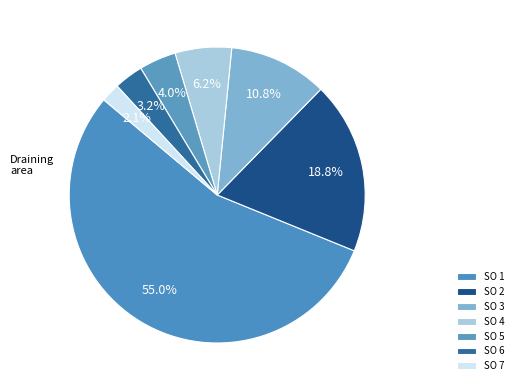

How many segments does this pie chart have?

7